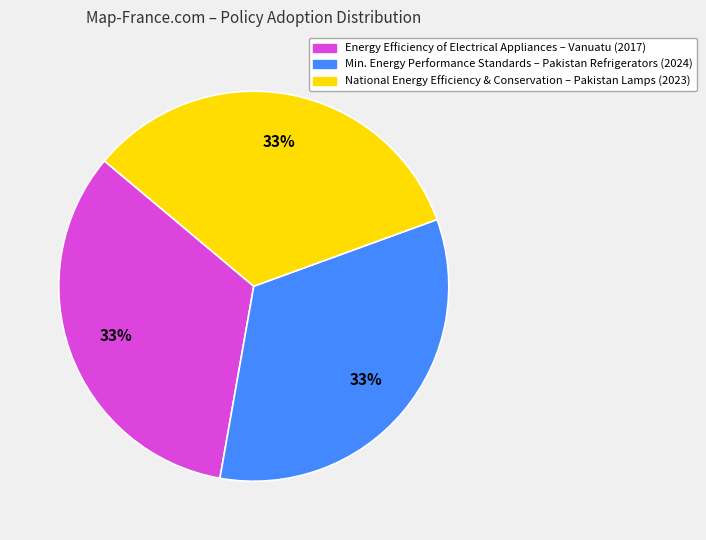

Is there a majority slice in this chart?

No